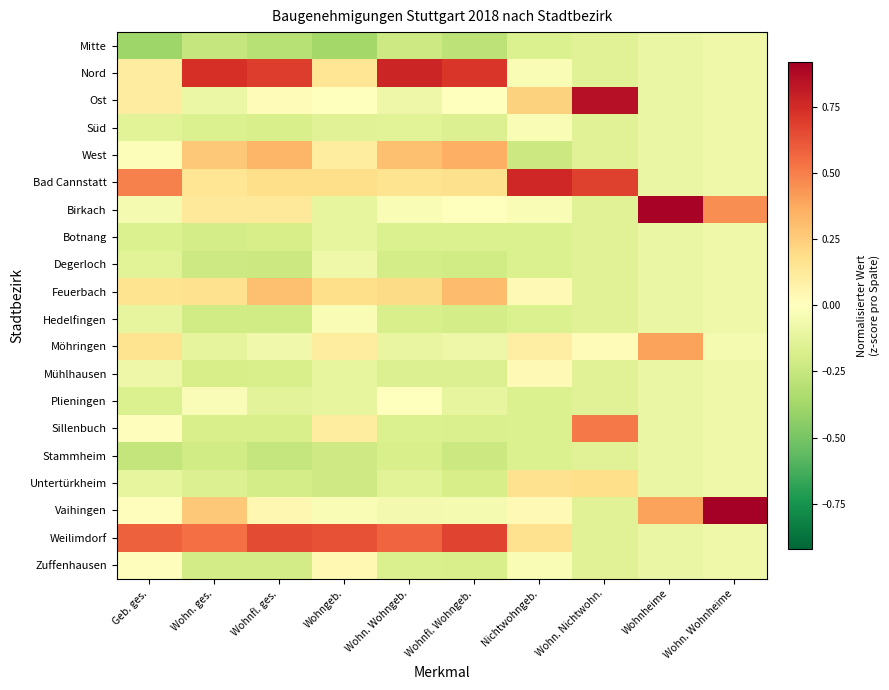

What is the maximum value shown in the chart?

0.9